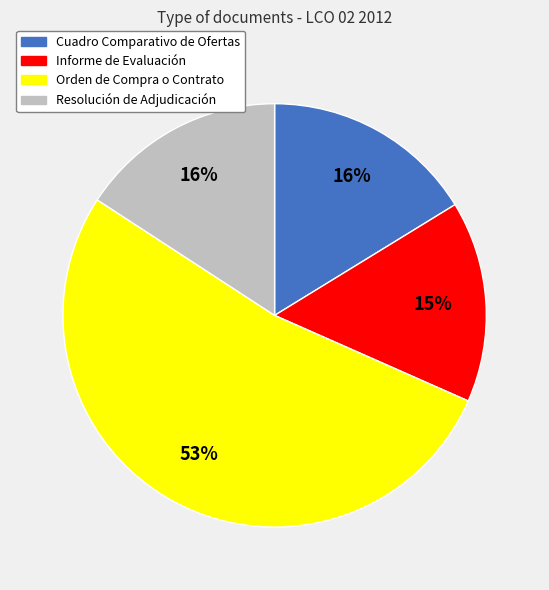

Combined, do Informe de Evaluación and Orden de Compra o Contrato account for over 50%?

Yes